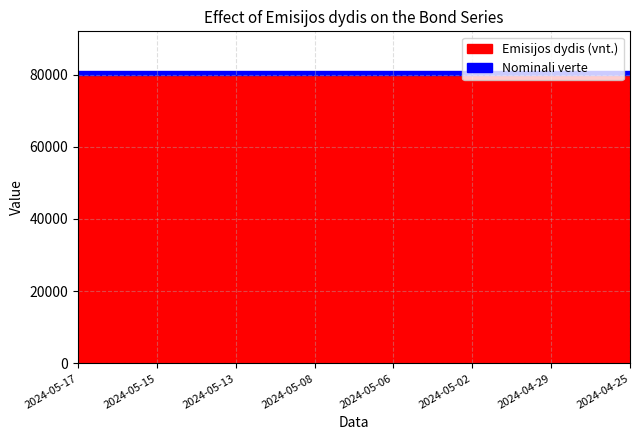

Does the chart have visible grid lines?

Yes